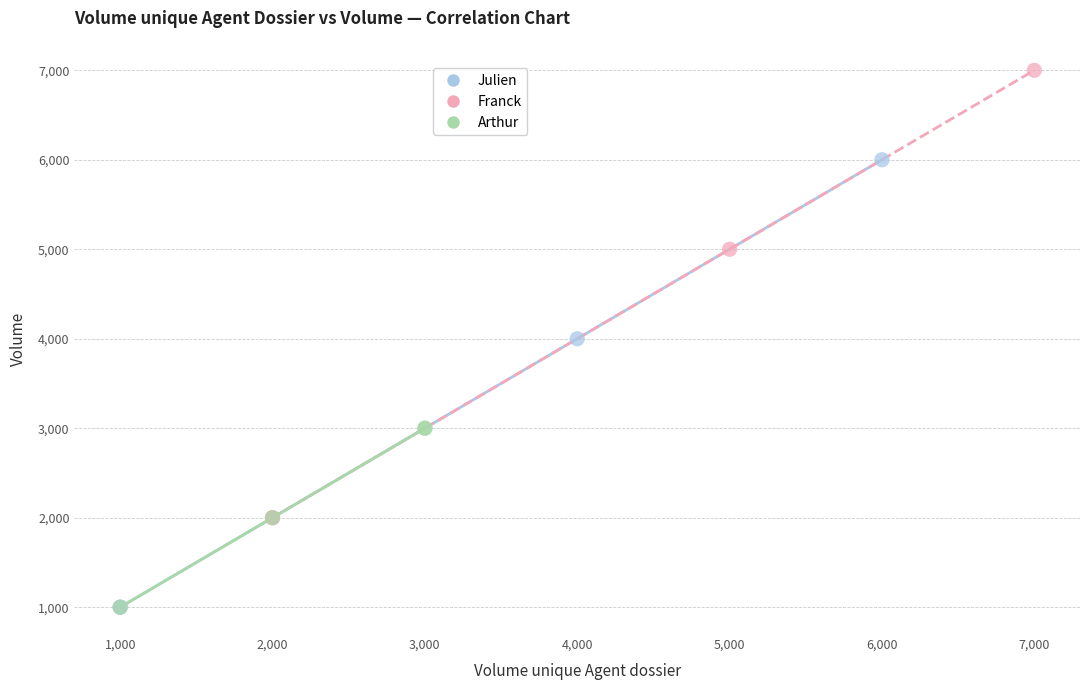

Which series contains the highest Y value?

Franck